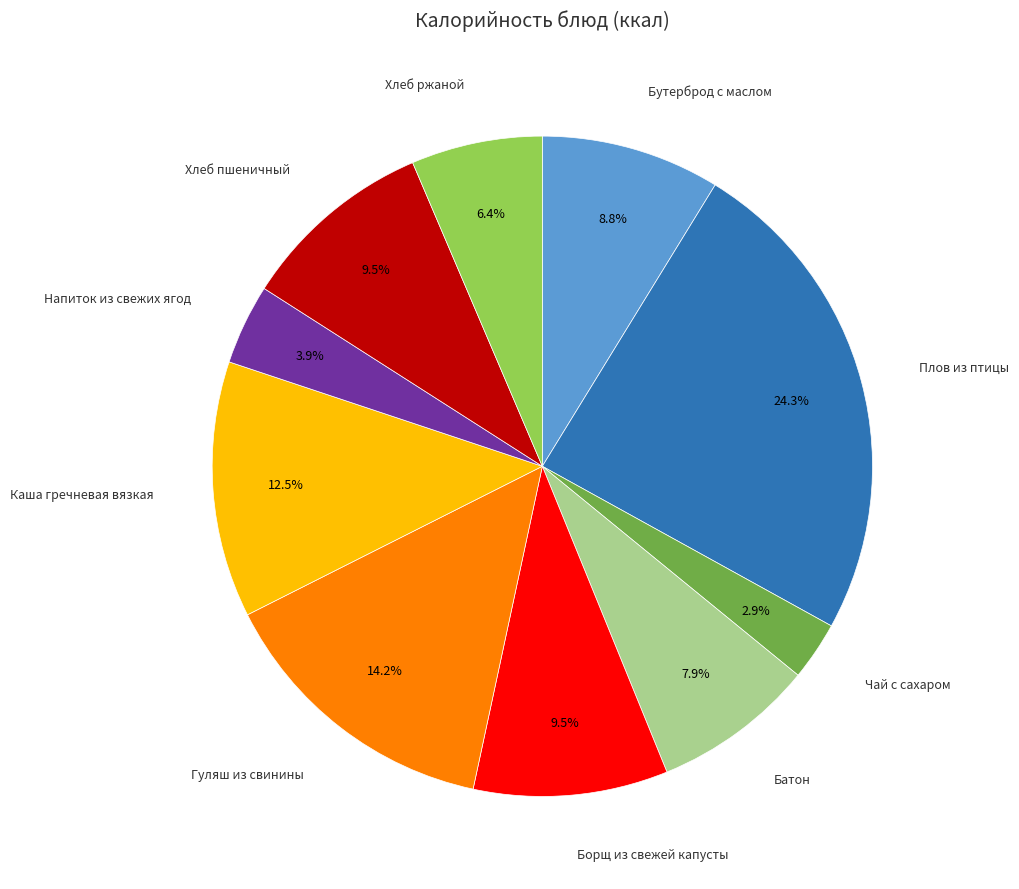

Is there a majority slice in this chart?

No